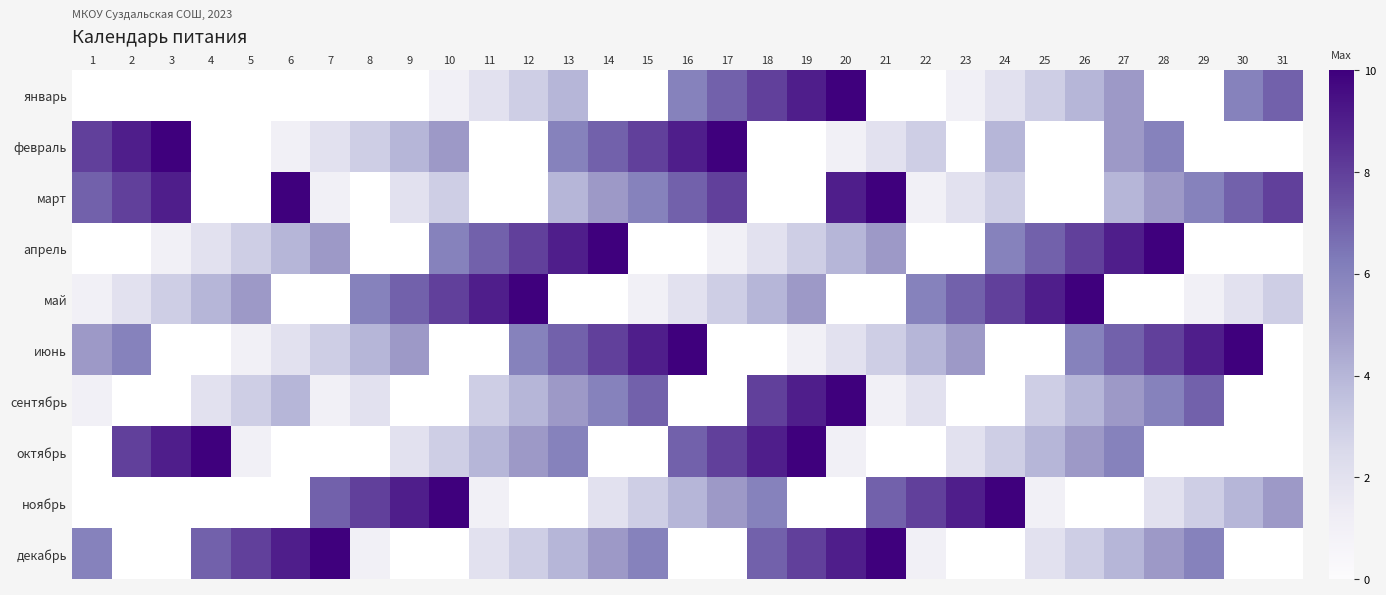

Between 28 and 12, which is larger?

12